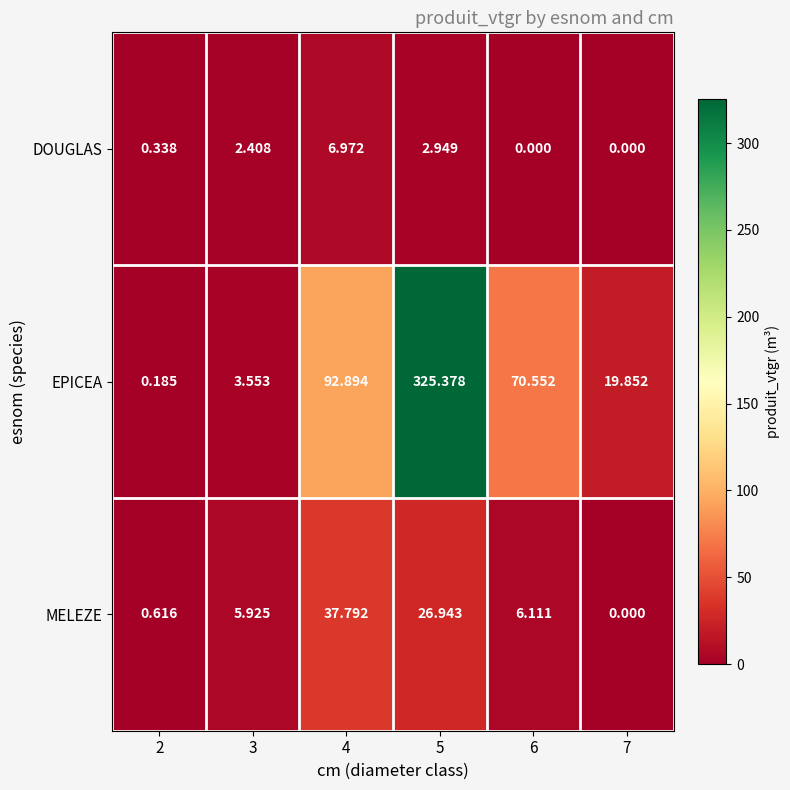

At which category is the sum across all series the highest?

5